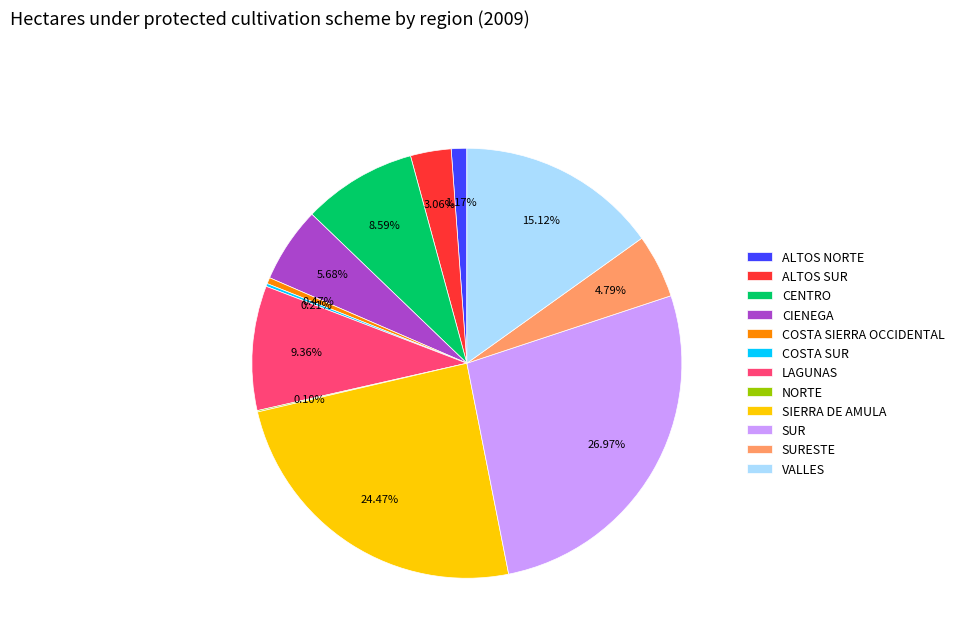

The LAGUNAS slice represents 9% of the pie. True or false?

True